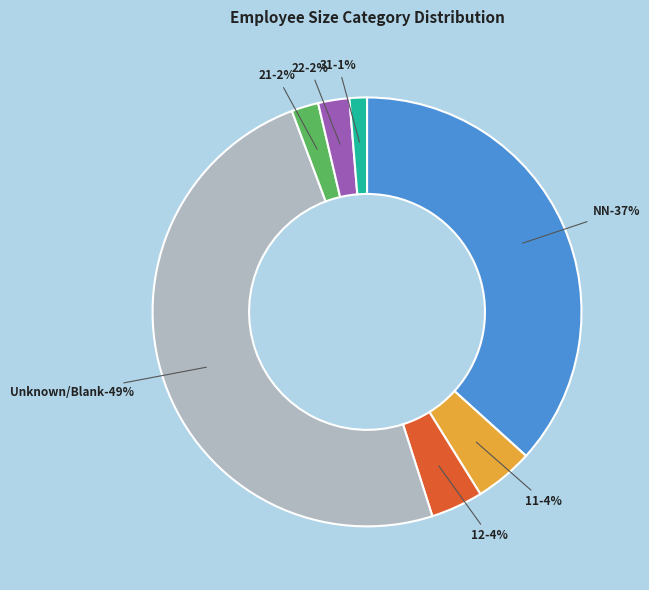

Is there any slice that represents more than half of the pie?

No